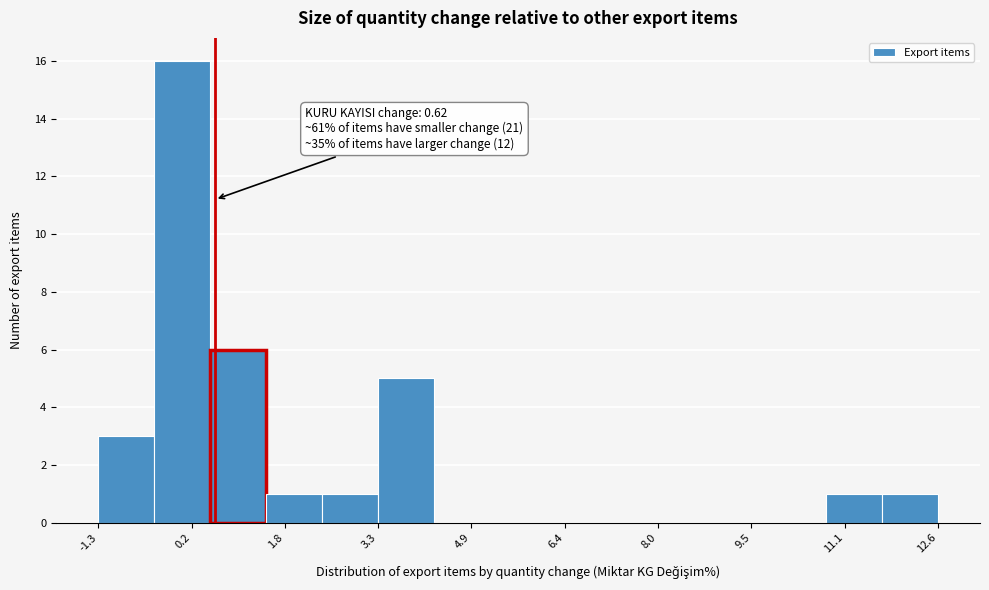

Over which range of the x-axis is the bar tallest?

-0.4 to 0.6